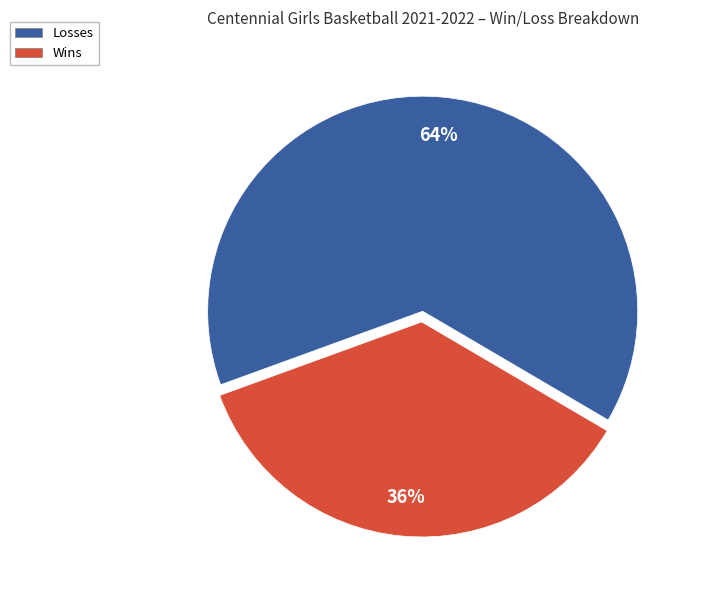

To the nearest percent, what percentage of the pie is Losses?

64%